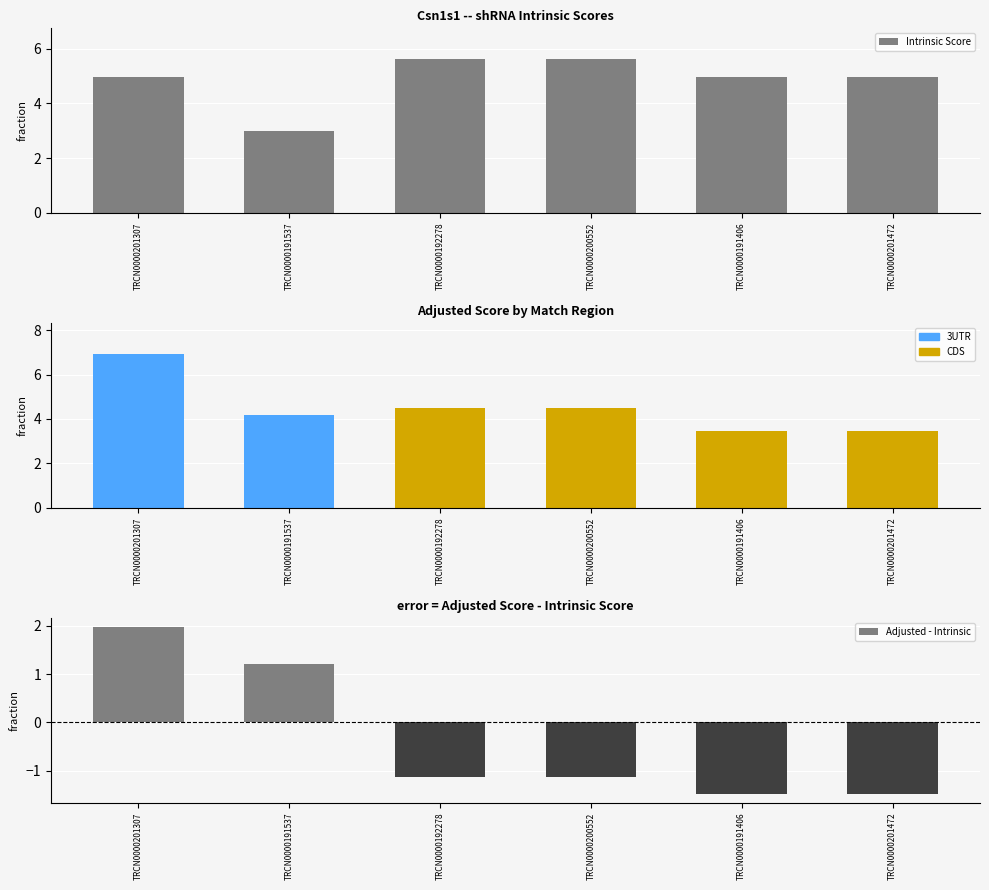

What position from the left is TRCN0000191406?

5